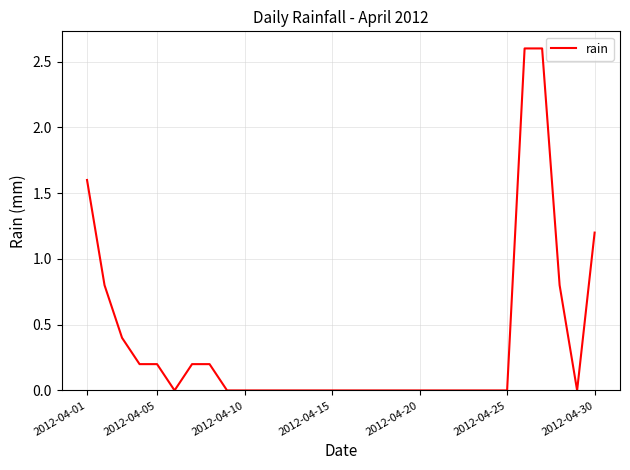

What is the difference between the maximum and minimum values?

2.6